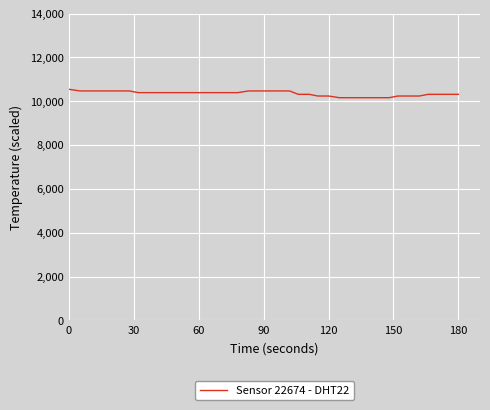

What is the maximum value shown in the chart?

10549